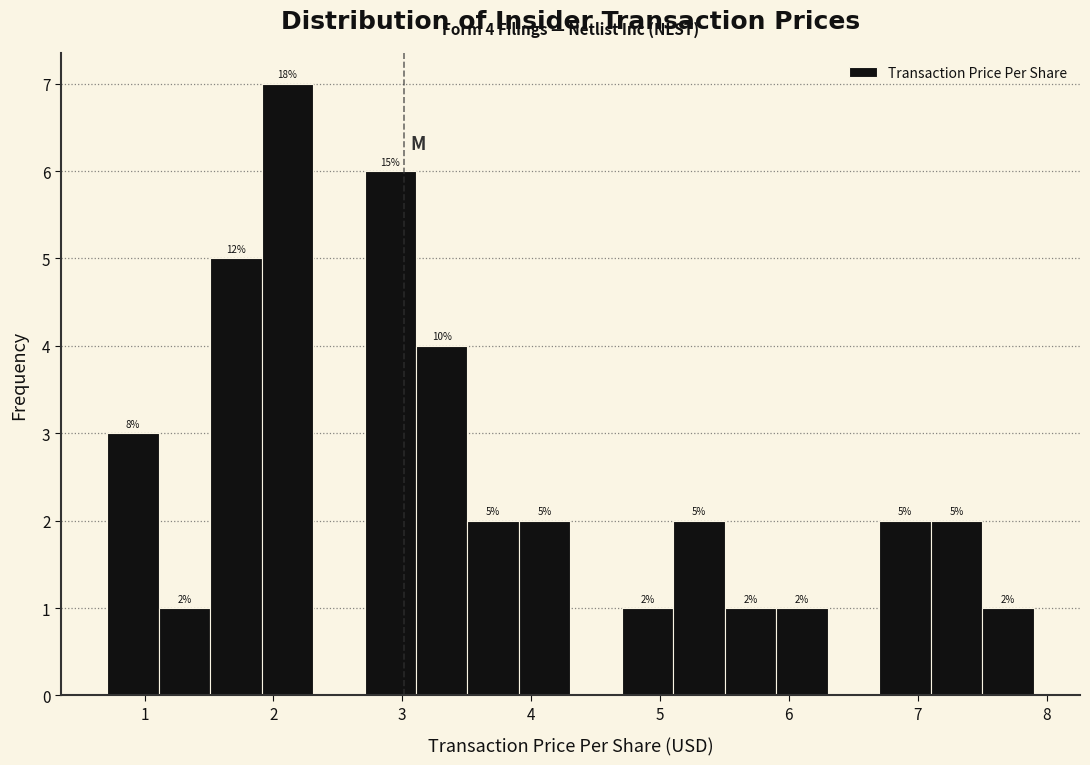

Around what value on the x-axis is the tallest bar? Give the approximate position of its centre, as read against the axis.

2.1